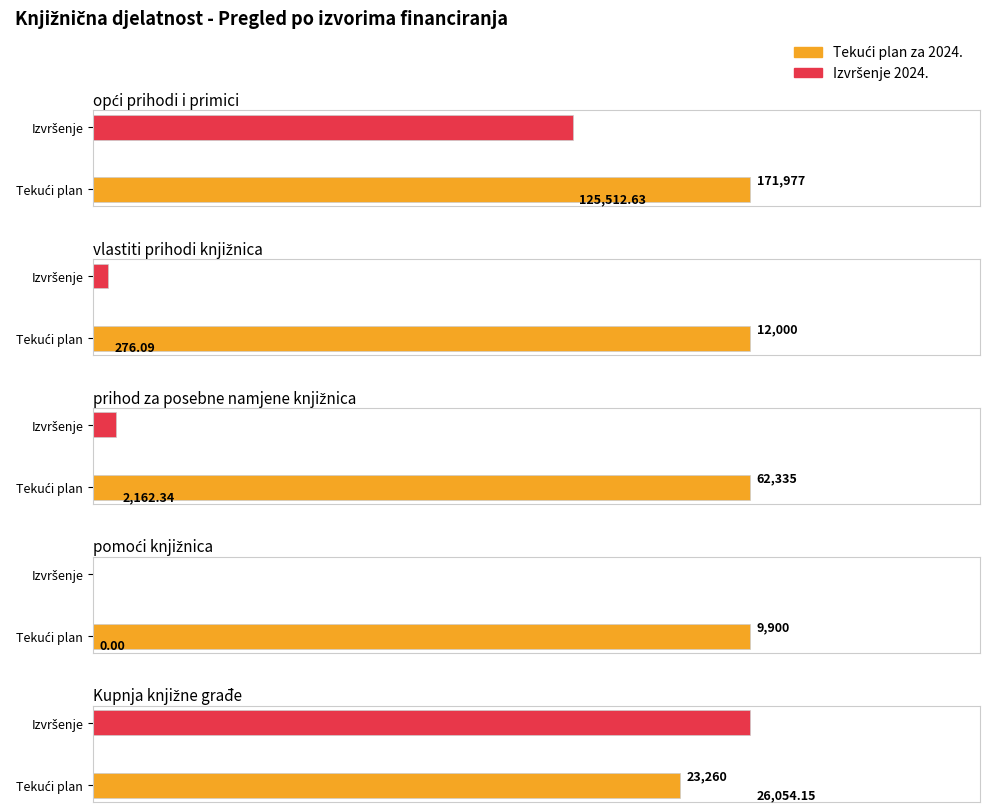

What is the average value of the IZVRŠENJE 2024. series?

30801.0